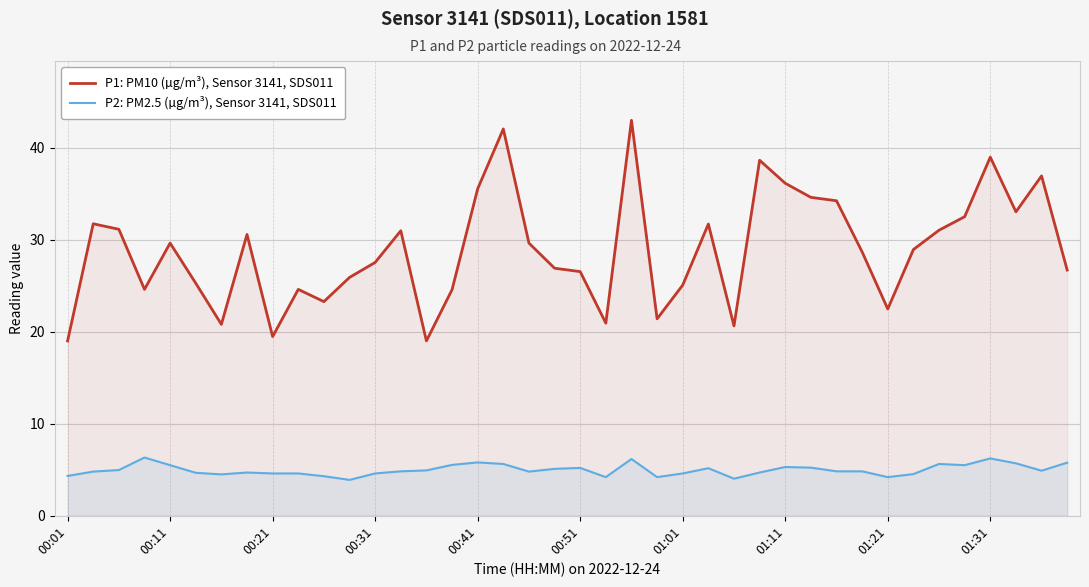

List the series in order of their overall mean, highest first.

P1: PM10 (µg/m³), Sensor 3141, SDS011, P2: PM2.5 (µg/m³), Sensor 3141, SDS011